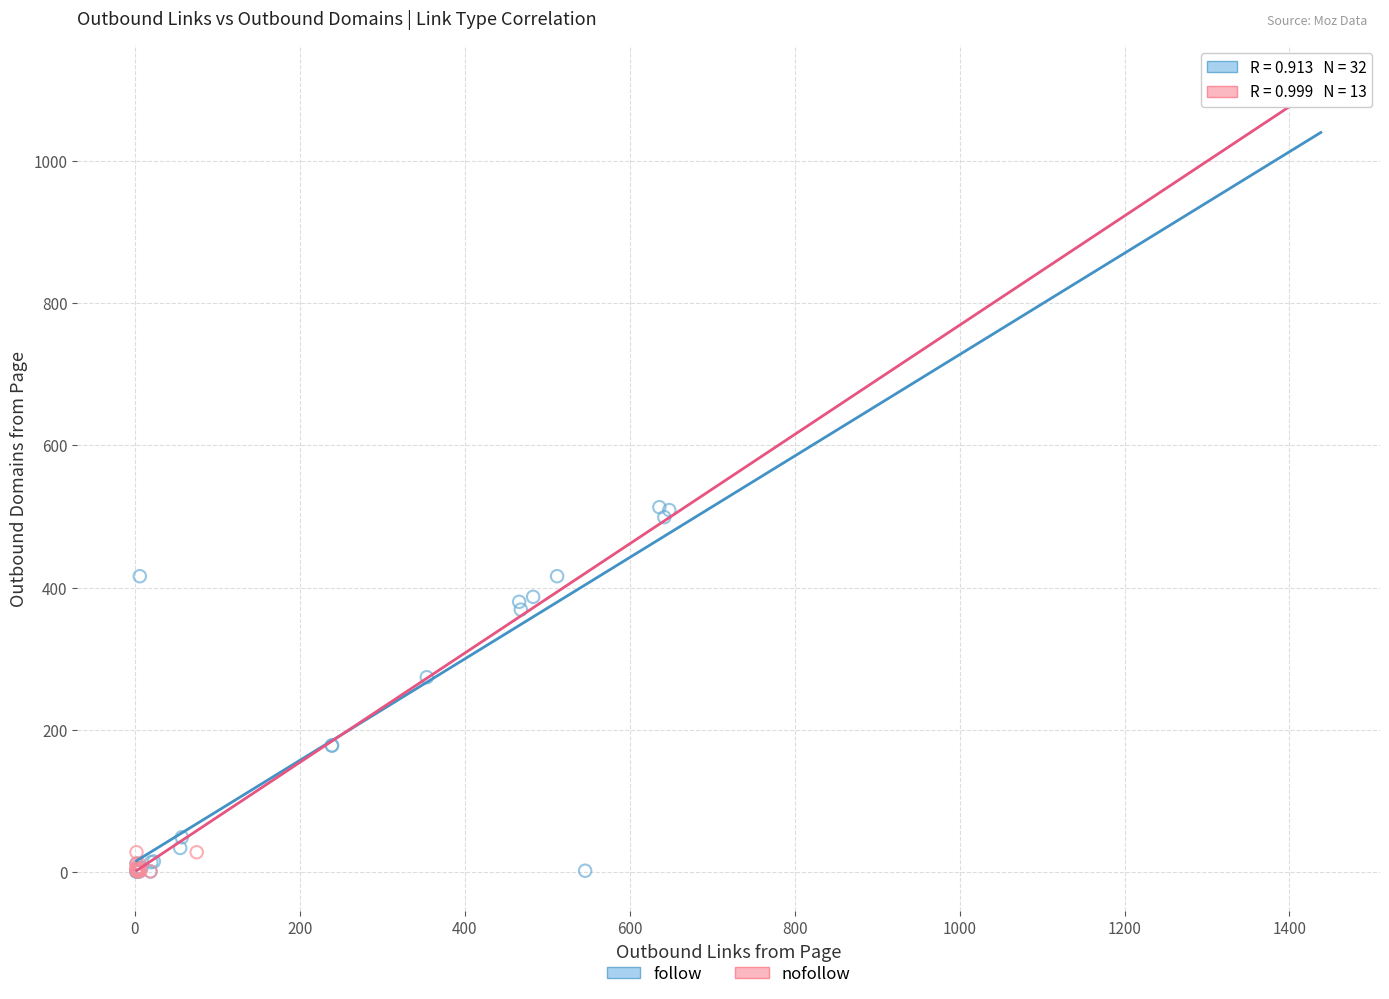

Which series has the widest spread of Y values?

follow